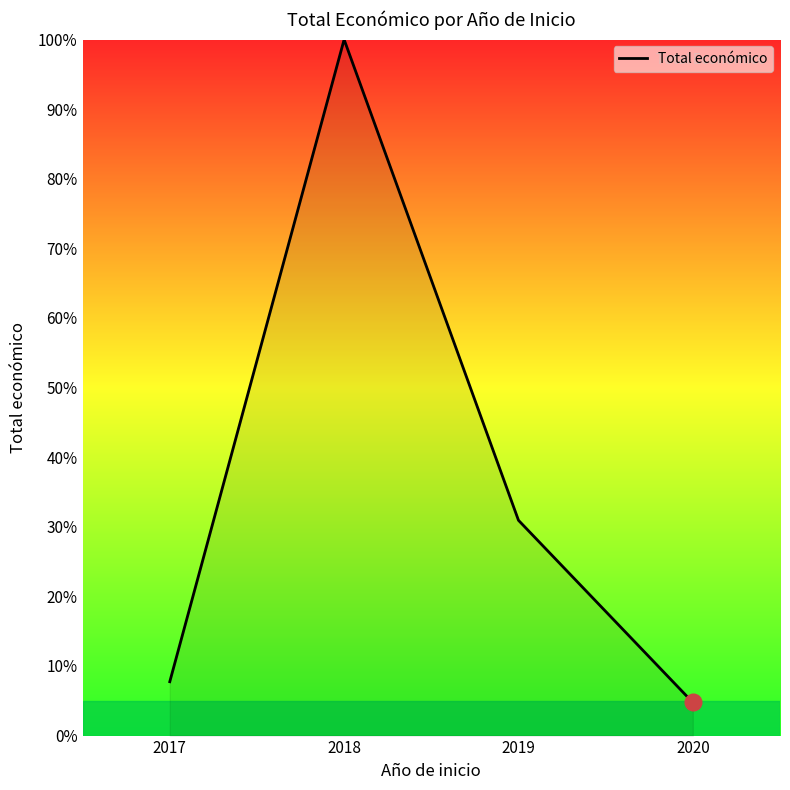

What is the average value?

35.9